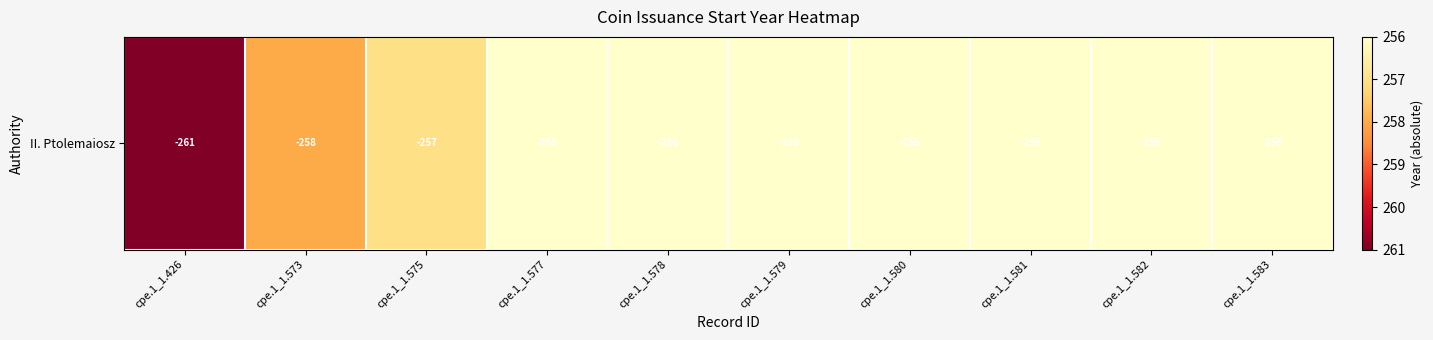

Where is the data nearest to the value 258?

cpe.1_1.573